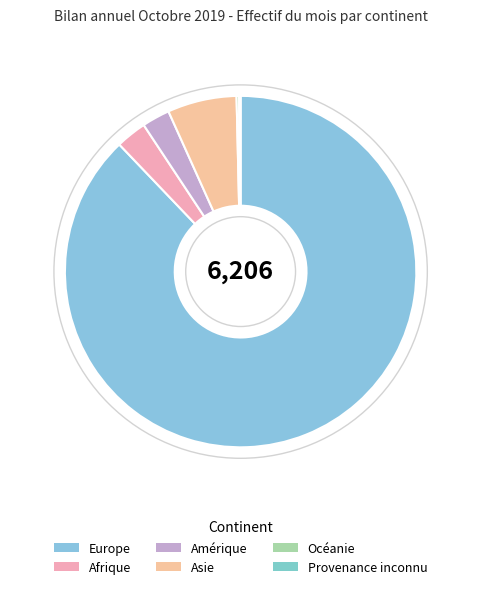

What percentage is the Afrique slice, to the nearest percent?

3%